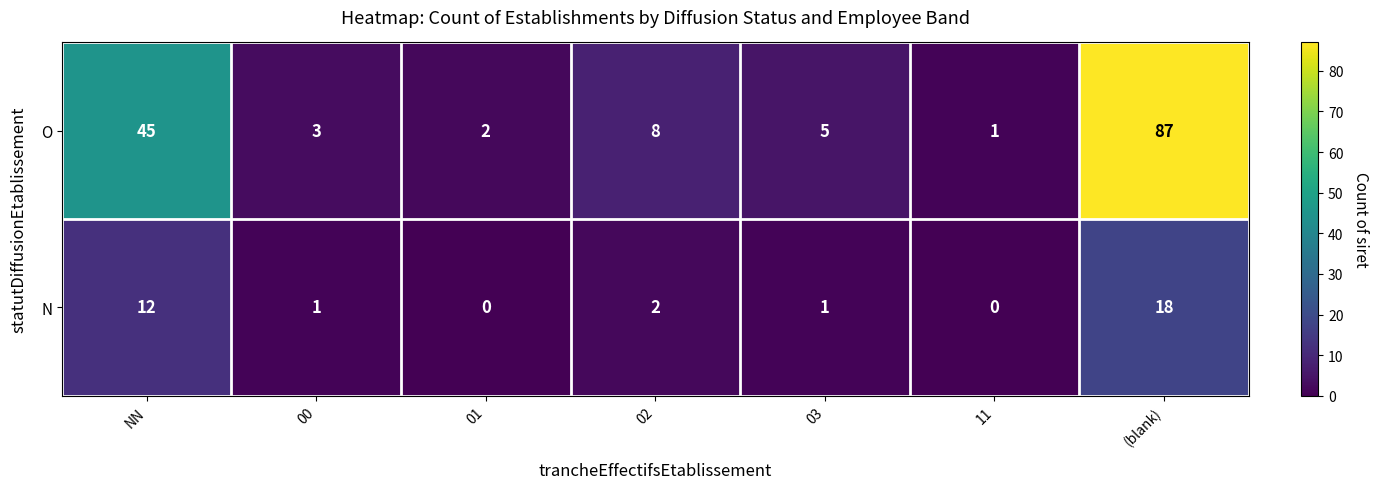

List the series in order of their peak value, lowest first.

N, O